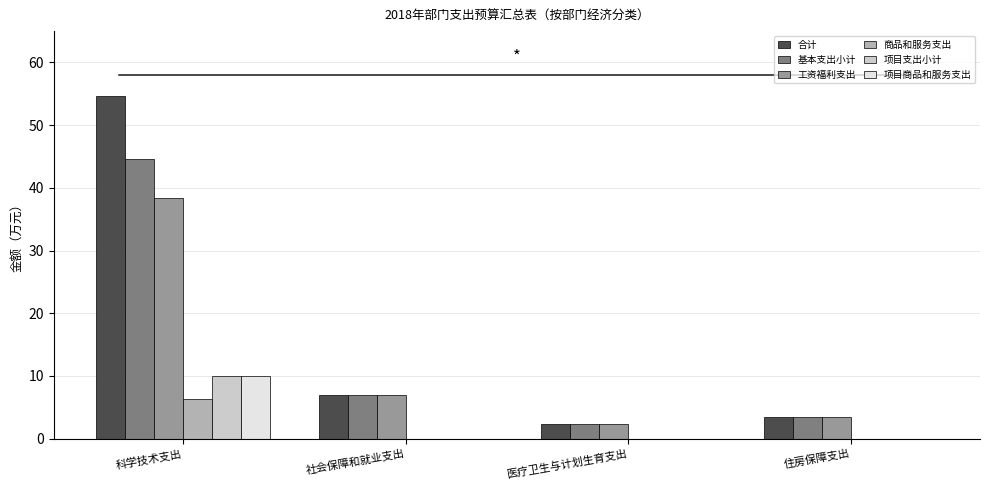

What is the sum of all 商品和服务支出 values?

6.3